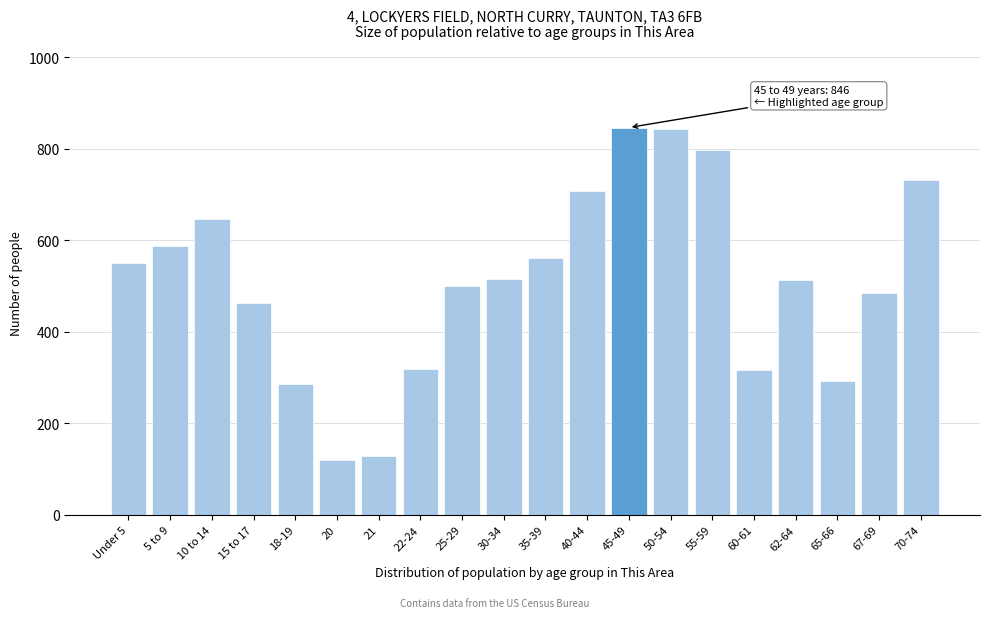

What is the difference between the maximum and second lowest values?

717